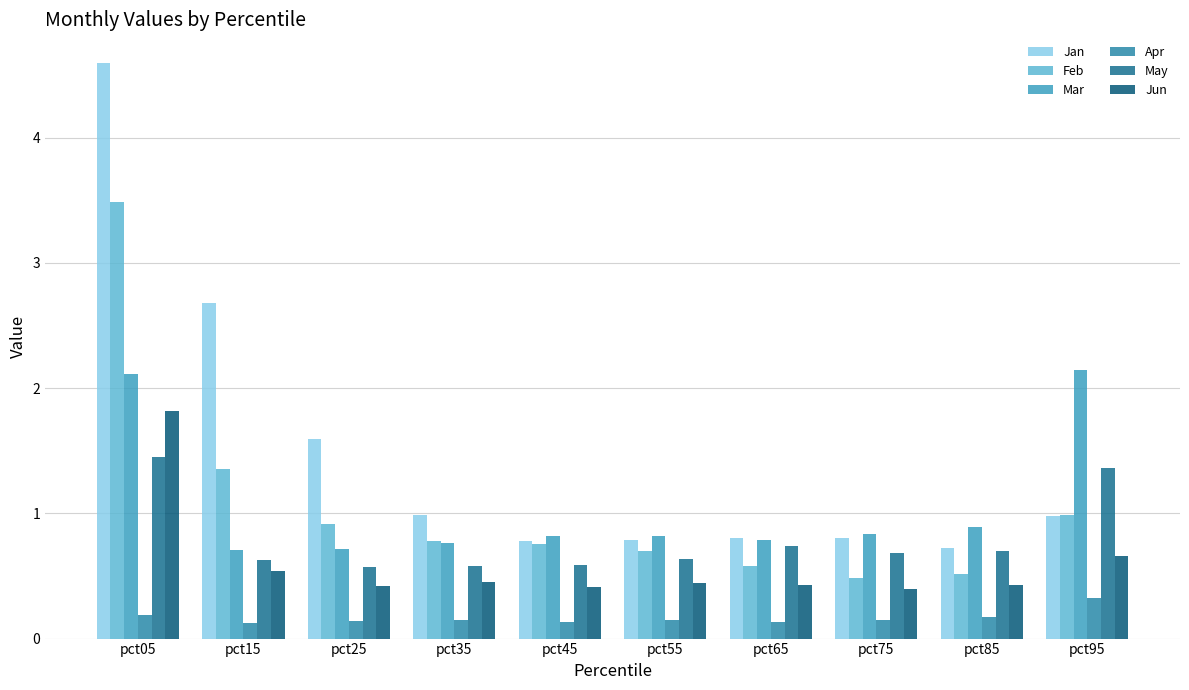

Does the chart contain any negative values?

No